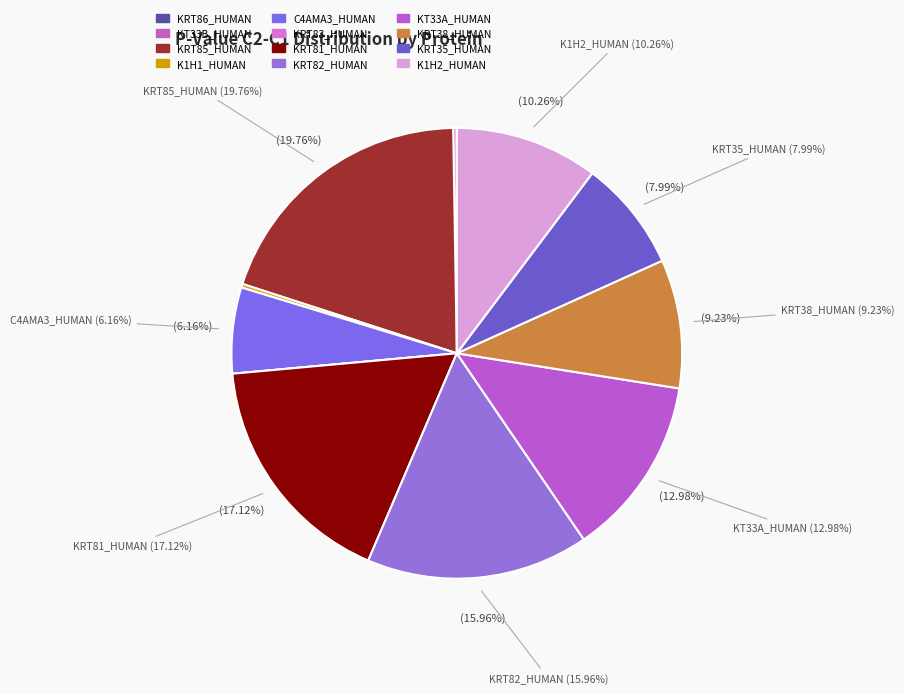

Which category has the smallest portion of the pie?

KRT83_HUMAN